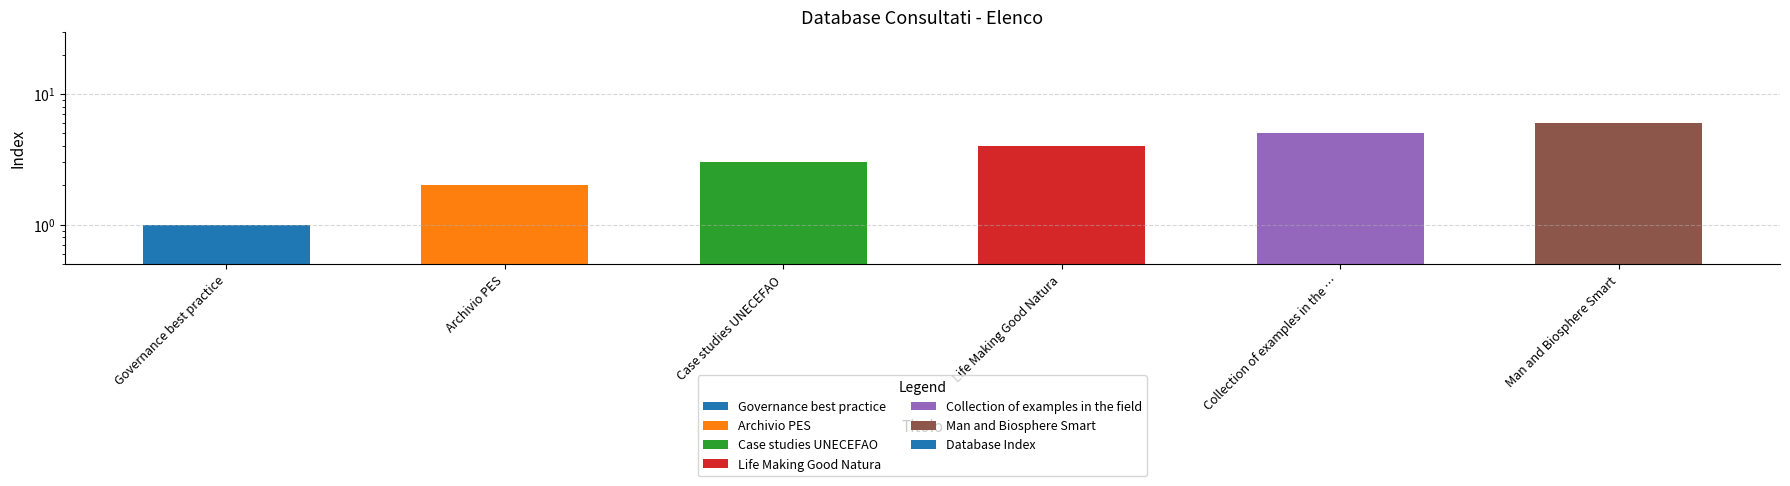

How many distinct data groups are displayed?

1